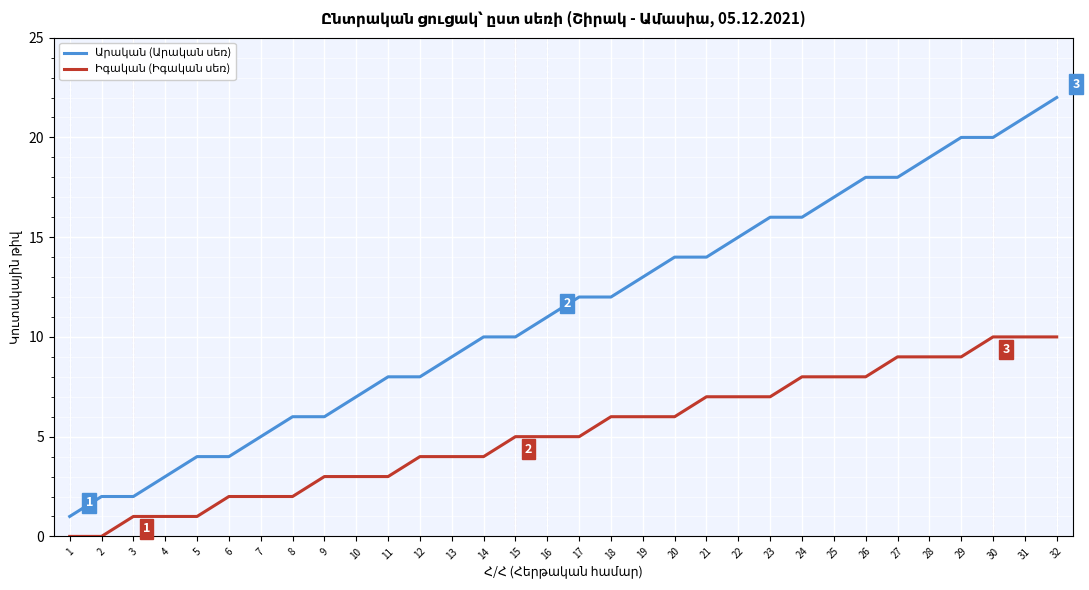

What is the greatest value displayed?

22